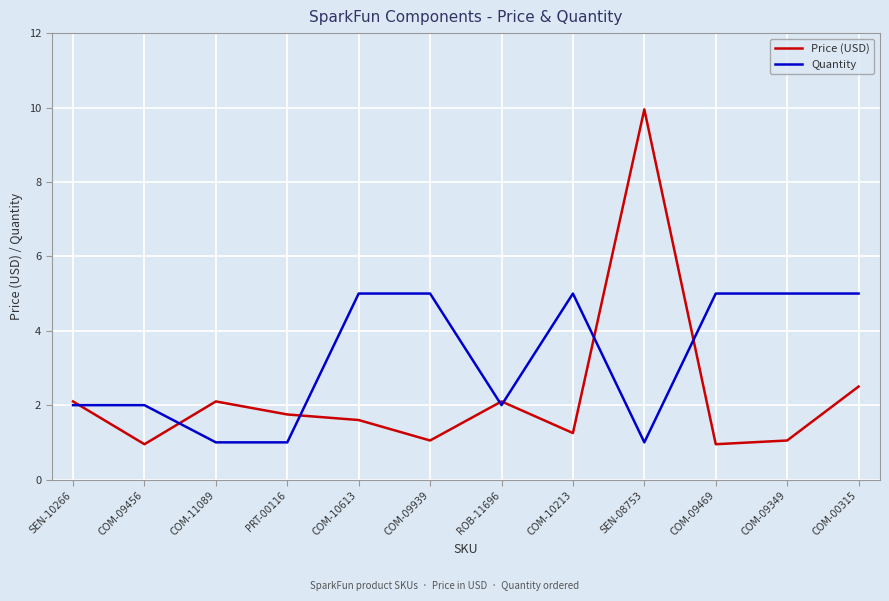

What is the sum of all Price (USD) values?

27.4